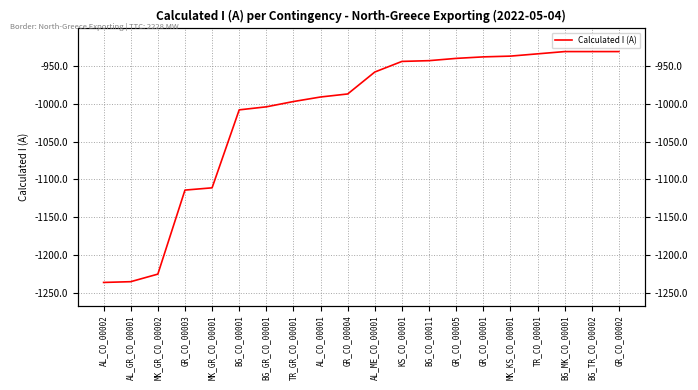

Does the chart display data point markers on the line(s)?

No